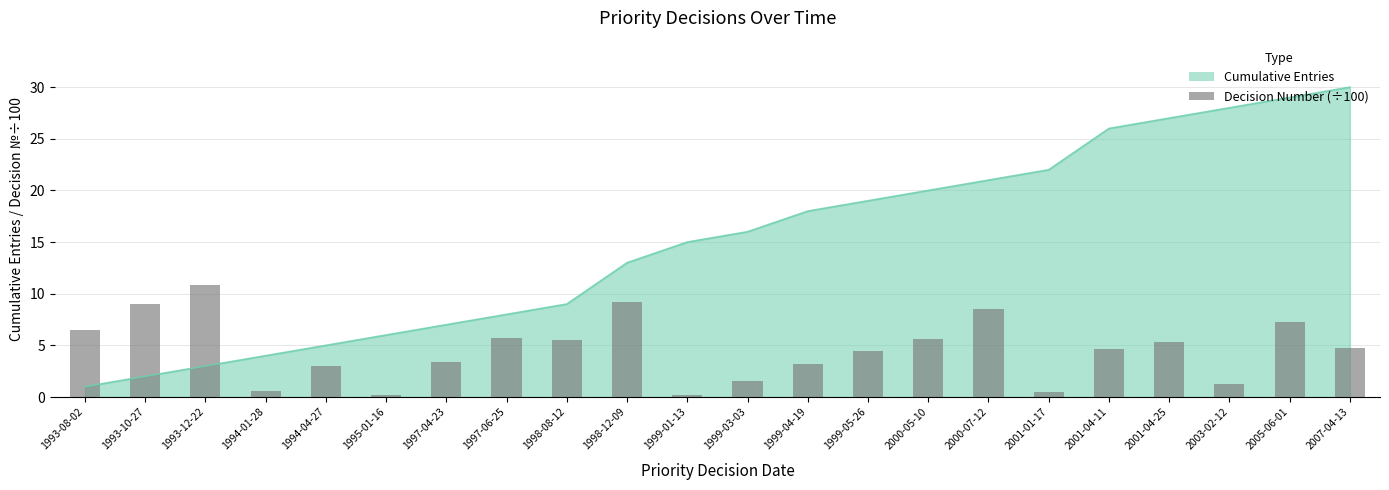

How many data points are less than 4?

9